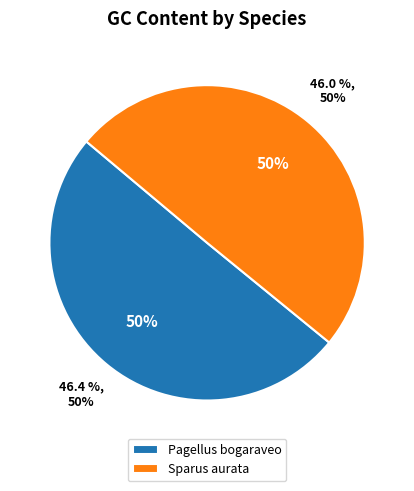

What is the largest slice in the pie chart?

Pagellus bogaraveo